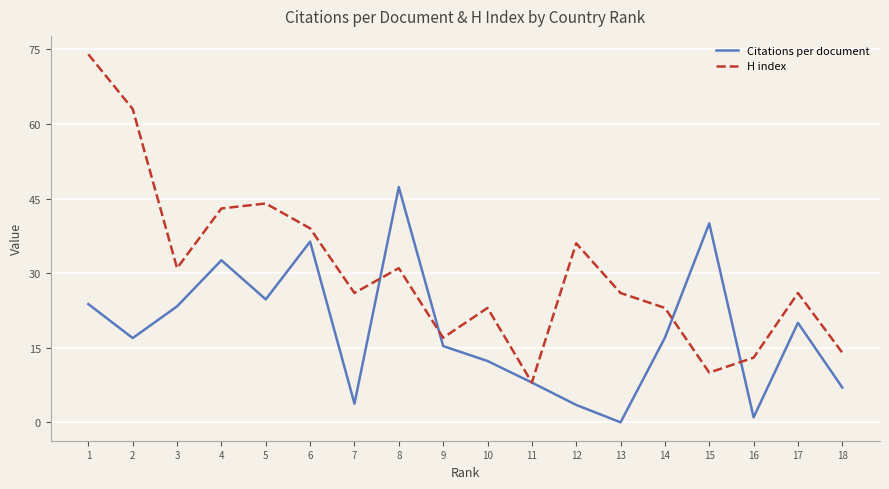

Which label corresponds to the largest value in the chart?

1